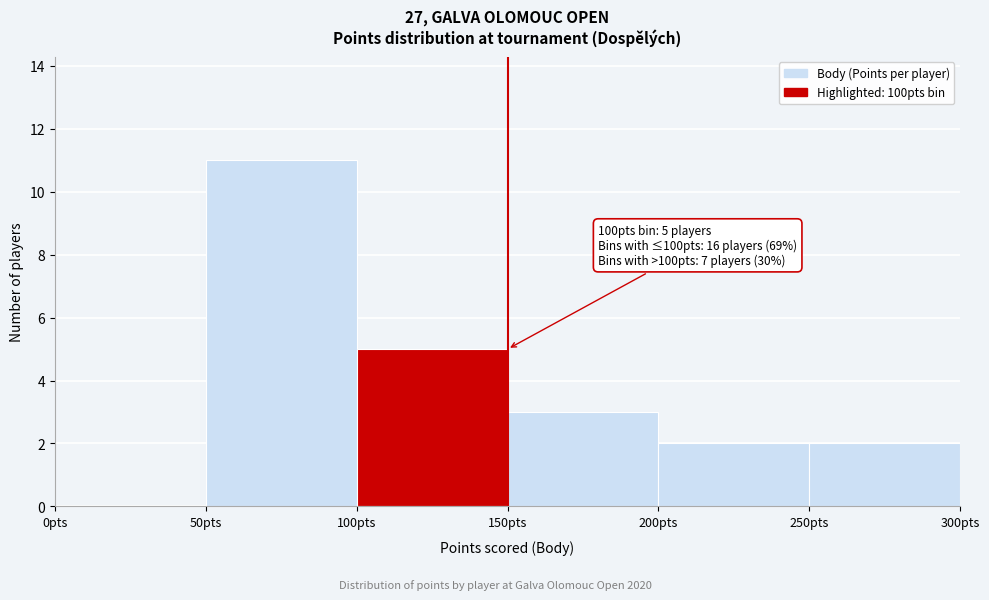

Over which range of the x-axis is the bar tallest?

50 to 100